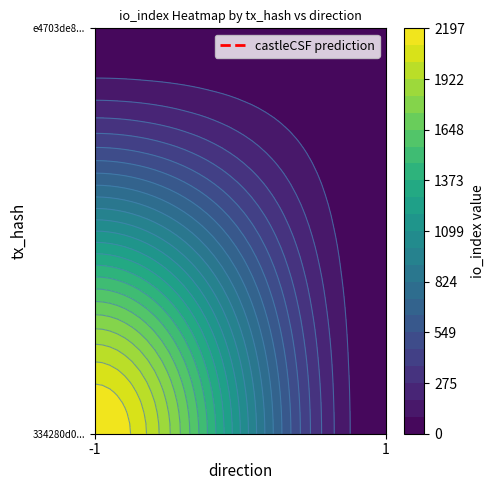

Rank the series by their maximum value, from highest to lowest.

334280d0..., e4703de8...